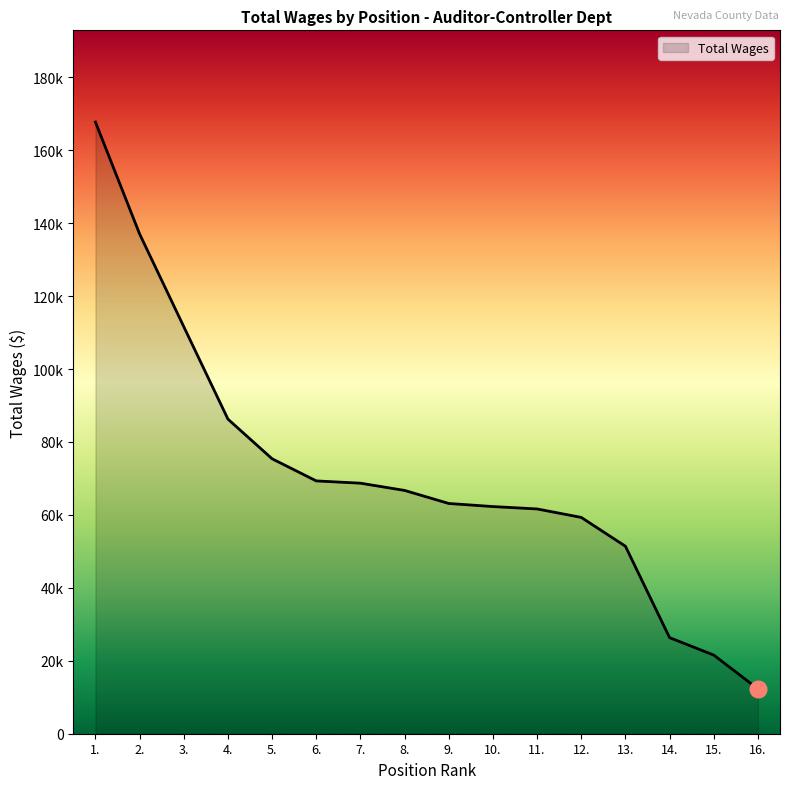

What is the change in value from 3. to 7.?

-42912